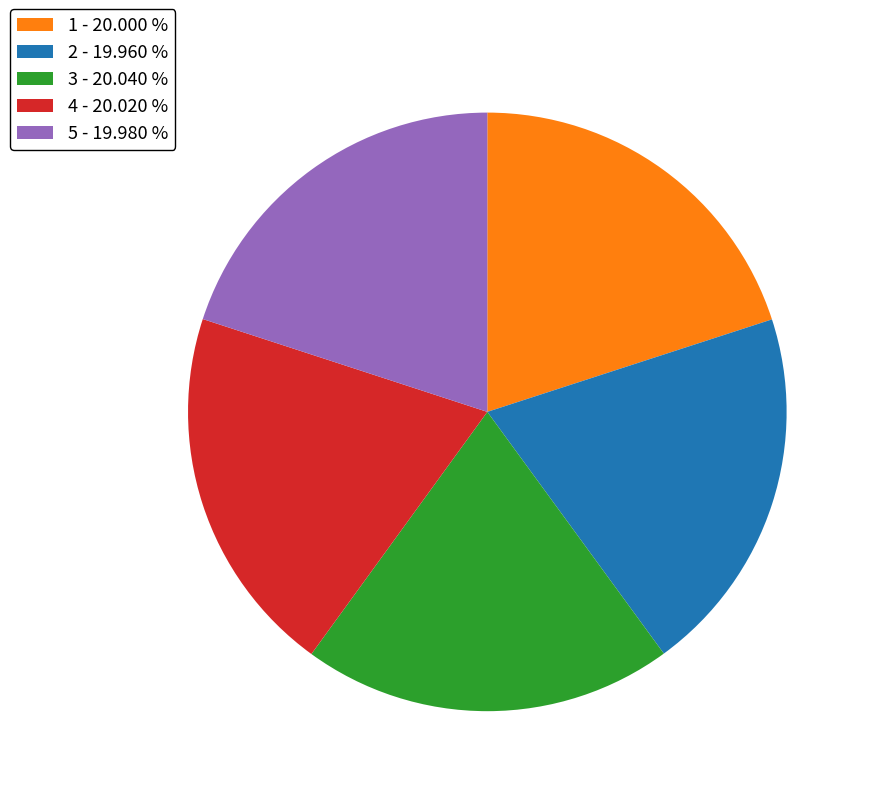

How many slices are in this pie chart?

5